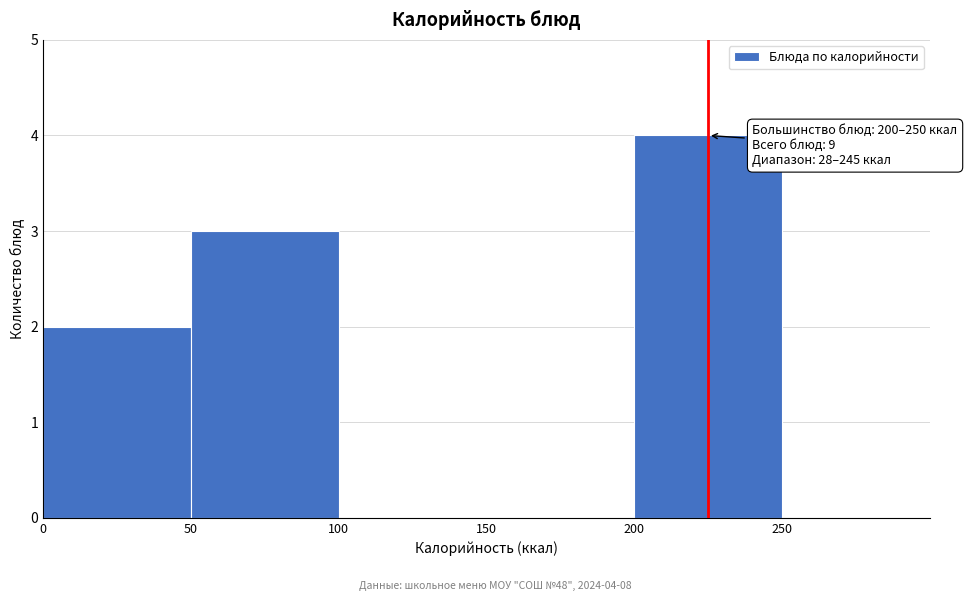

Which range on the x-axis has the tallest bar?

200 to 250